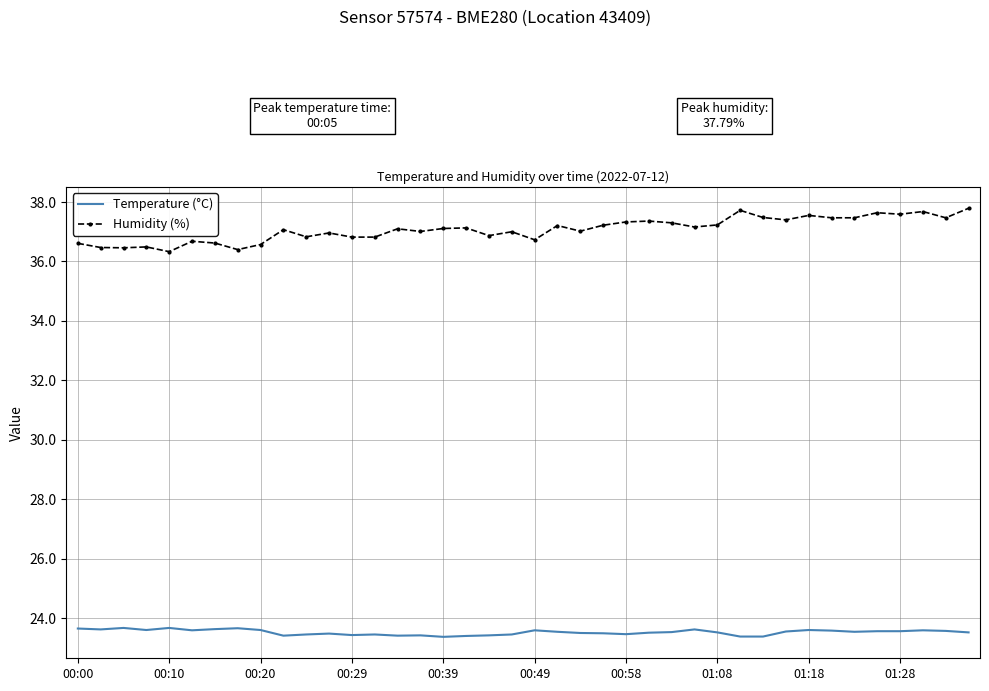

What is the smallest value displayed?

23.4